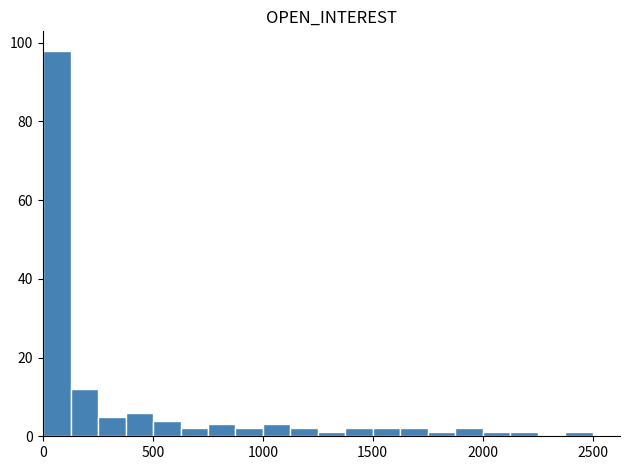

Read against the x-axis, roughly where is the centre of the tallest bar?

50